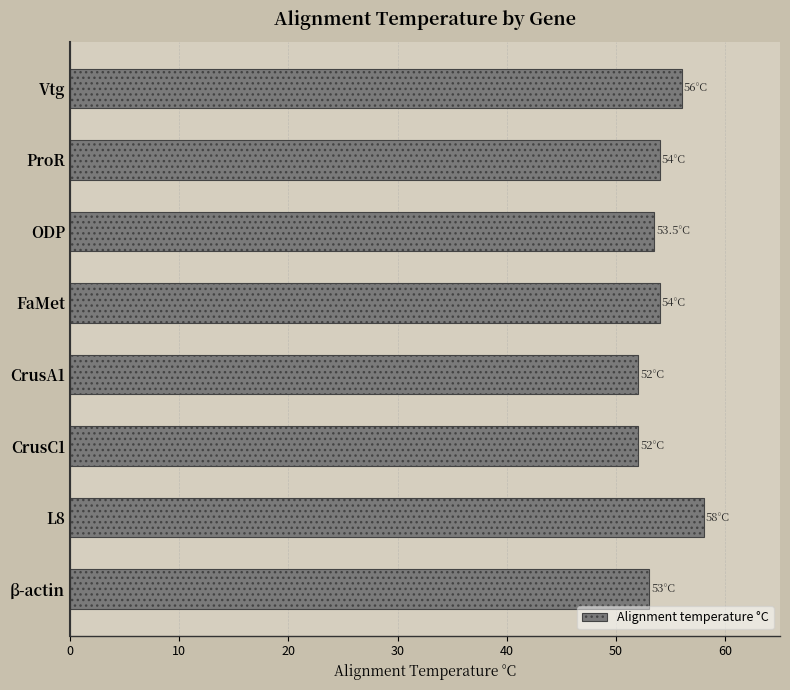

What is the ratio of the value at Vtg to the value at CrusC1?

1.1